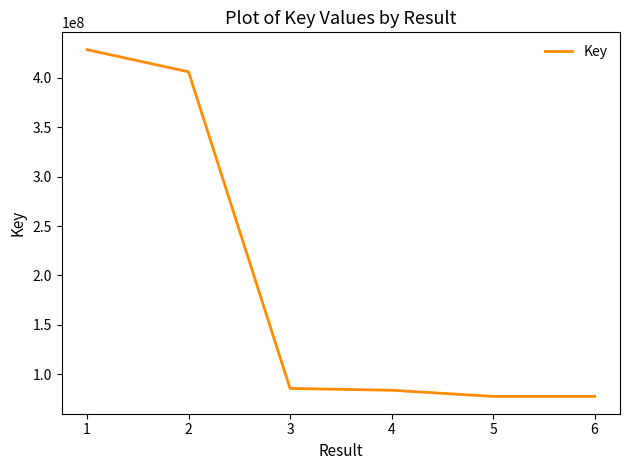

Approximately how many times larger is the value at 2 compared to 1?

0.9